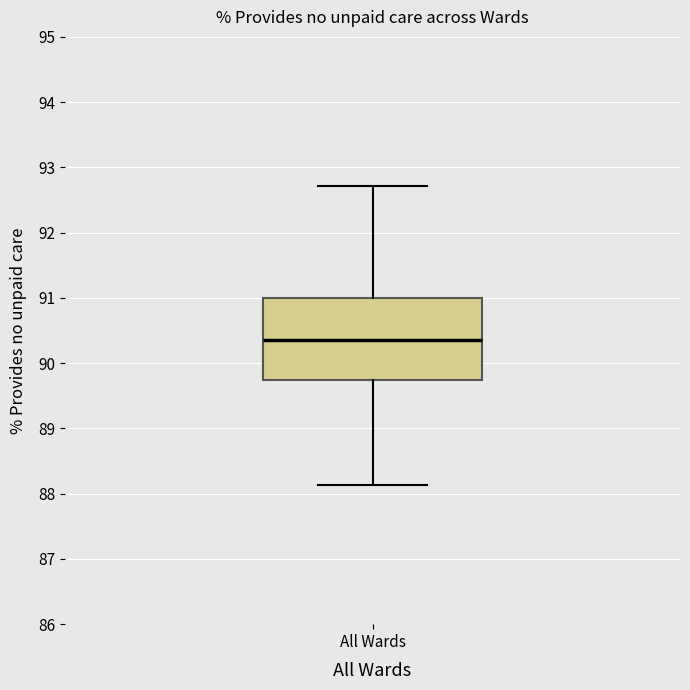

Read this box plot against the y-axis: the position of the median line, the range covered by the box, and the ends of both whiskers. The values are not printed on the chart, so give them approximately, as read against the axis.

median 90.4, box 89.7 to 91.0, whiskers 88.1 to 92.7